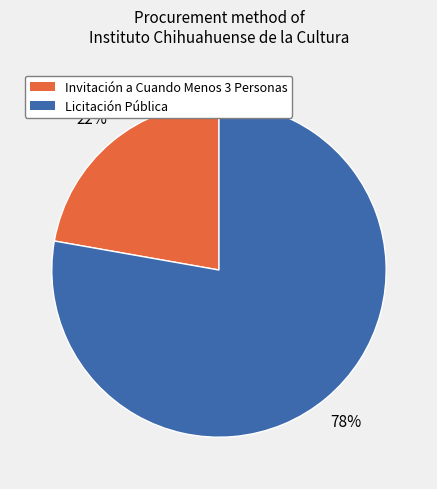

To the nearest percent, what is the average slice percentage?

50%